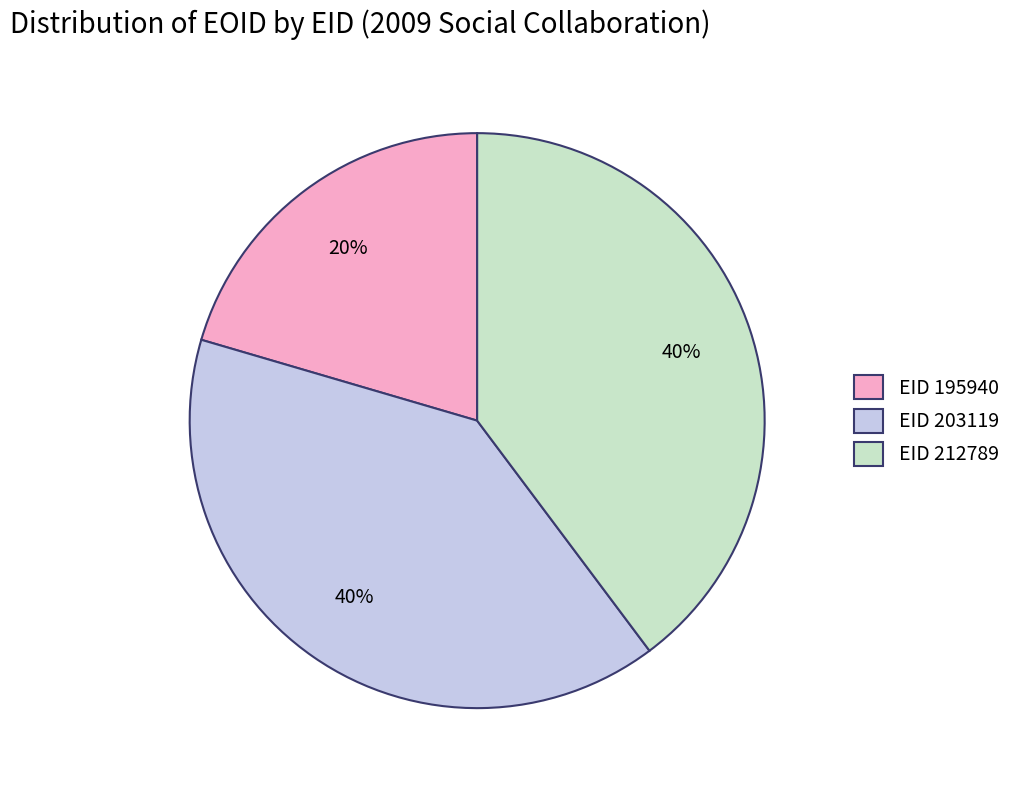

True or false: EID 212789 accounts for 40% of the total.

True